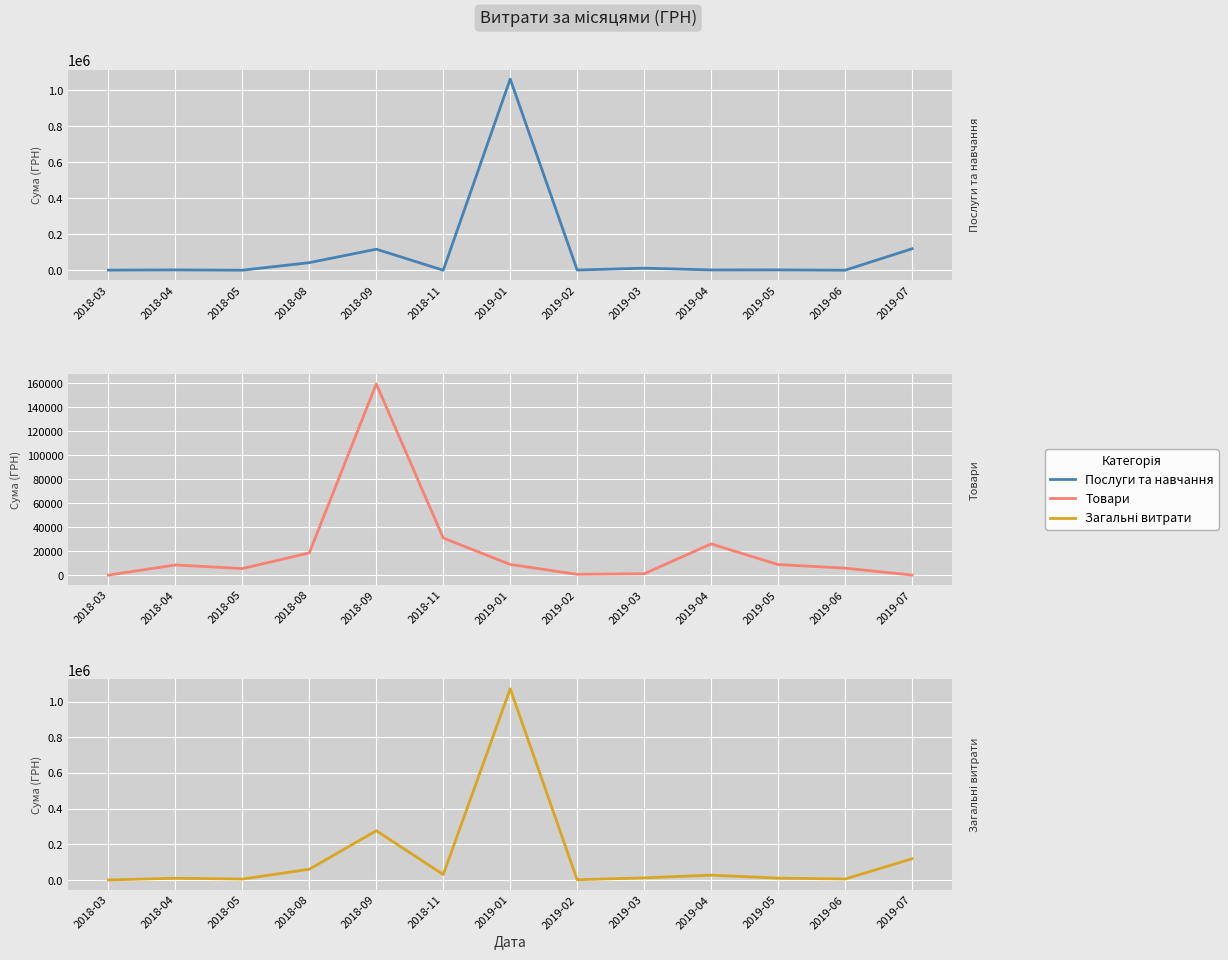

Which category has the lowest value in the Послуги та навчання series?

2018-05